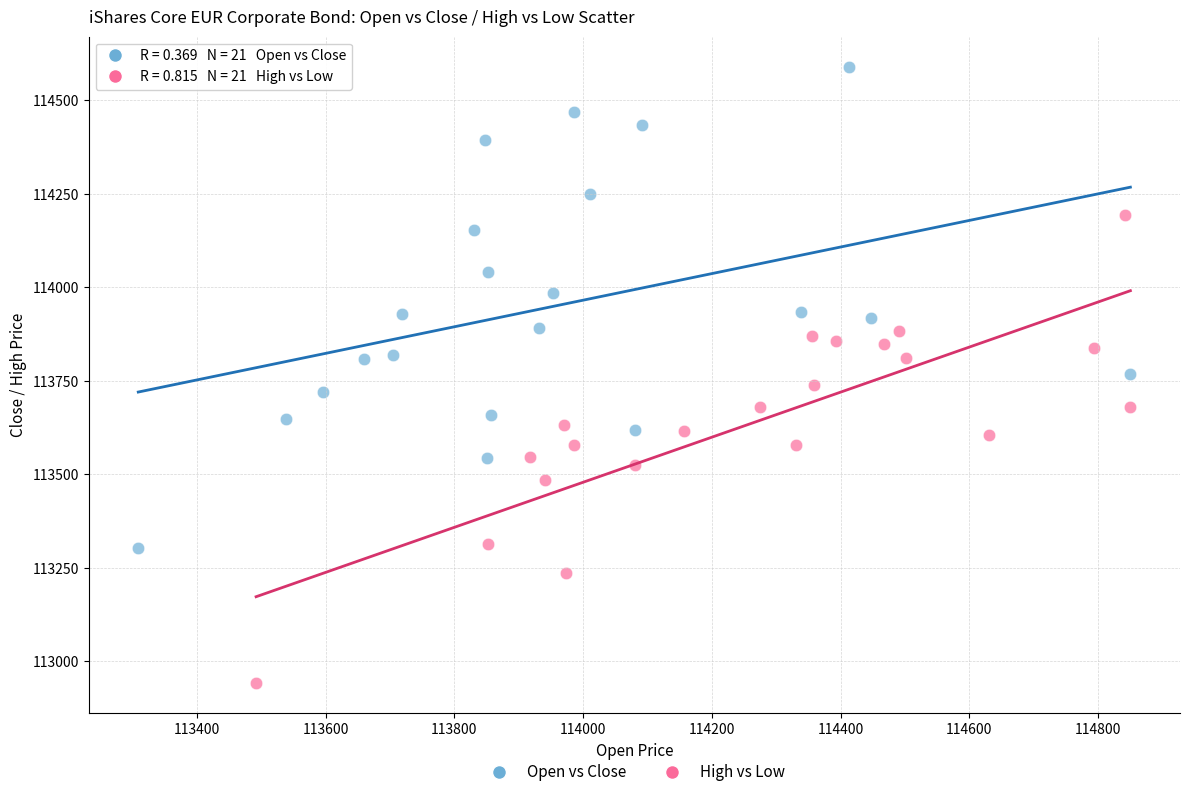

Which series contains the highest Y value?

Open vs Close